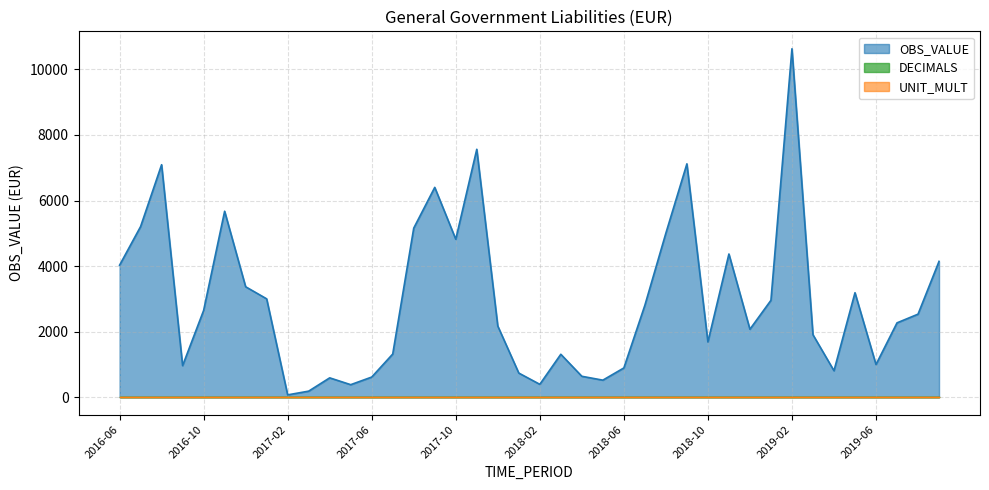

Where is UNIT_MULT nearest to the value 6?

2016-06